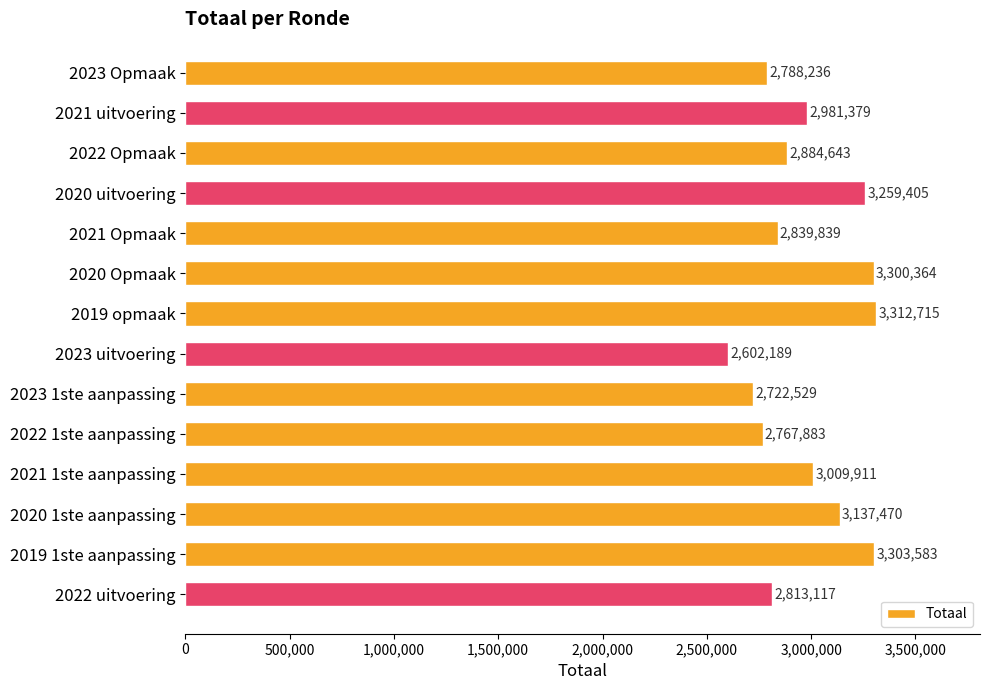

Which category has the highest value across all series?

2019 opmaak